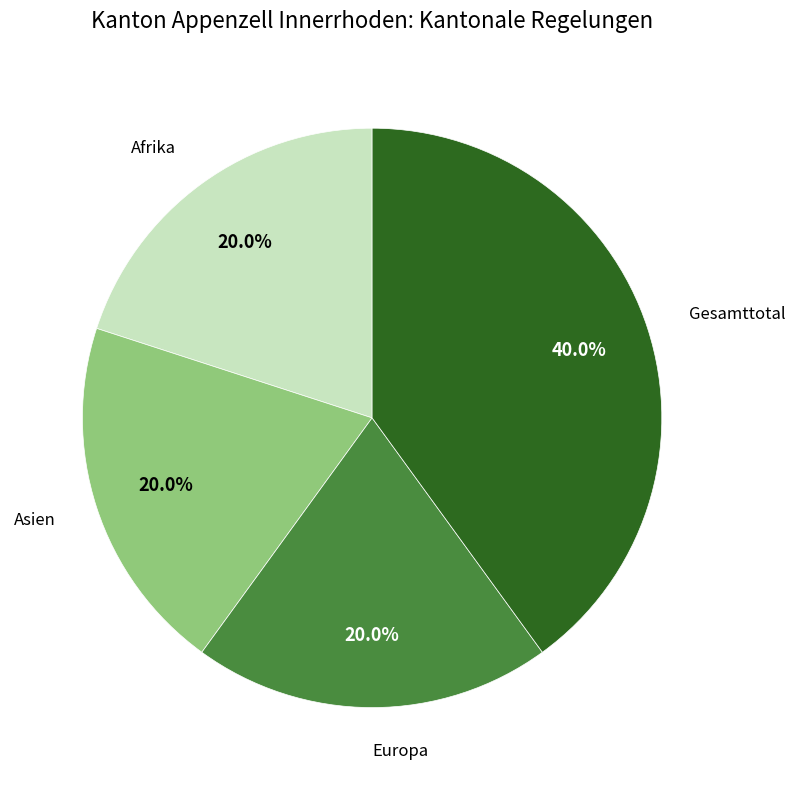

How many slices are in this pie chart?

4